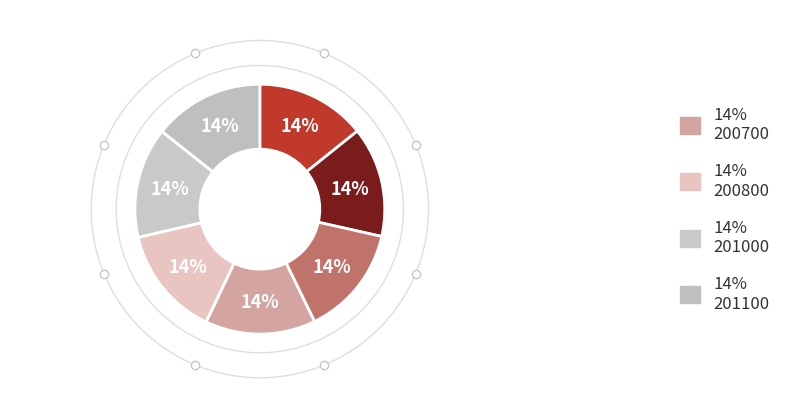

Count the number of slices in the pie.

7